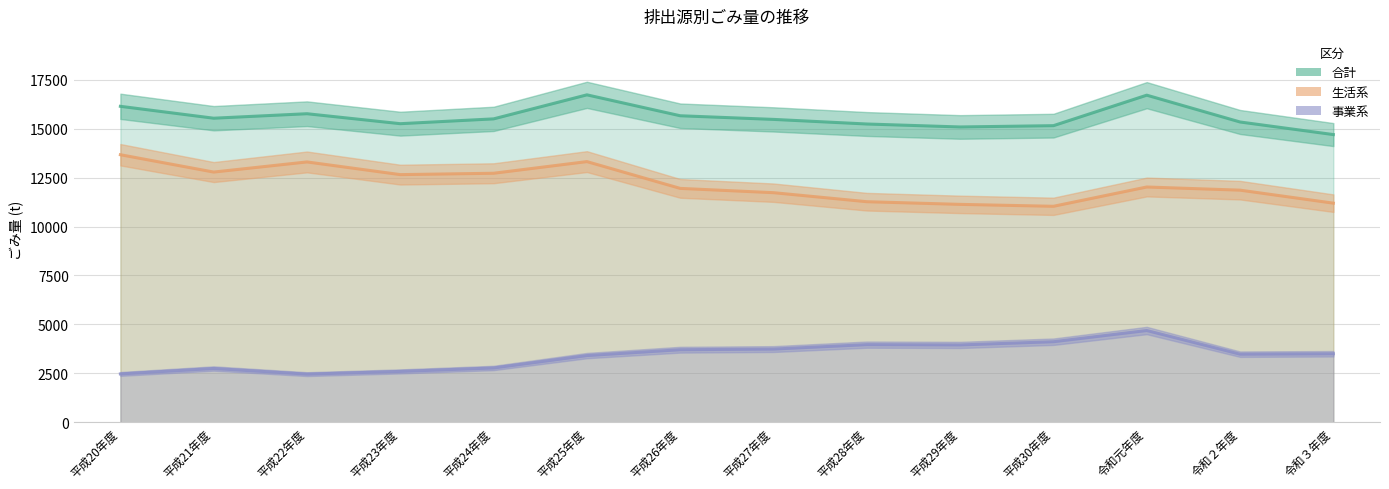

True or false: 生活系 and 事業系 cross at least once.

False